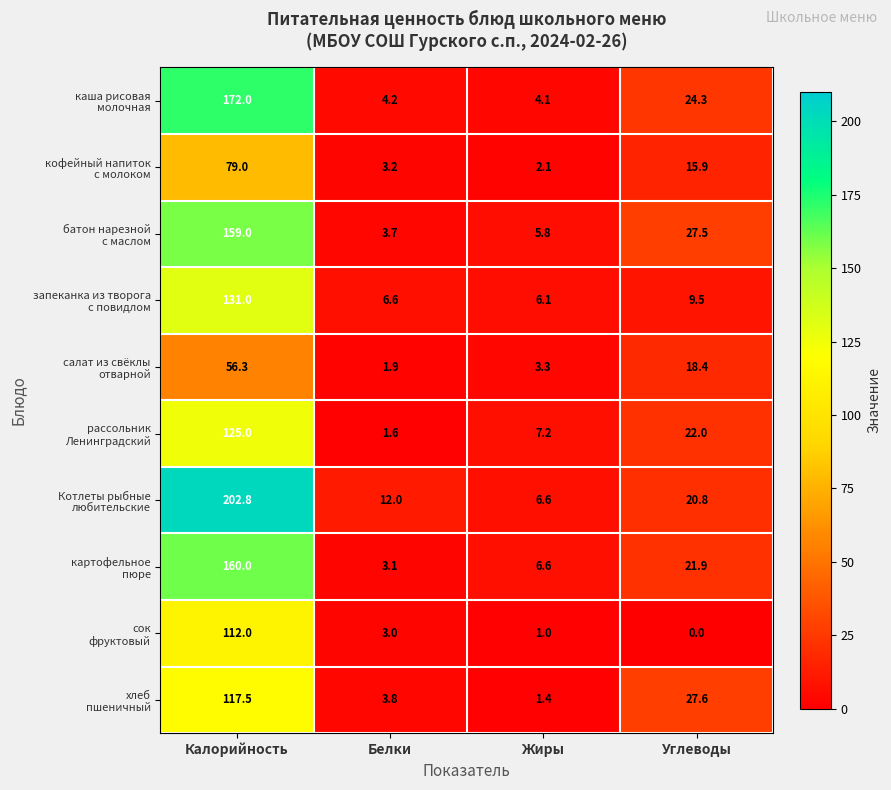

What is the maximum value shown in the chart?

202.8